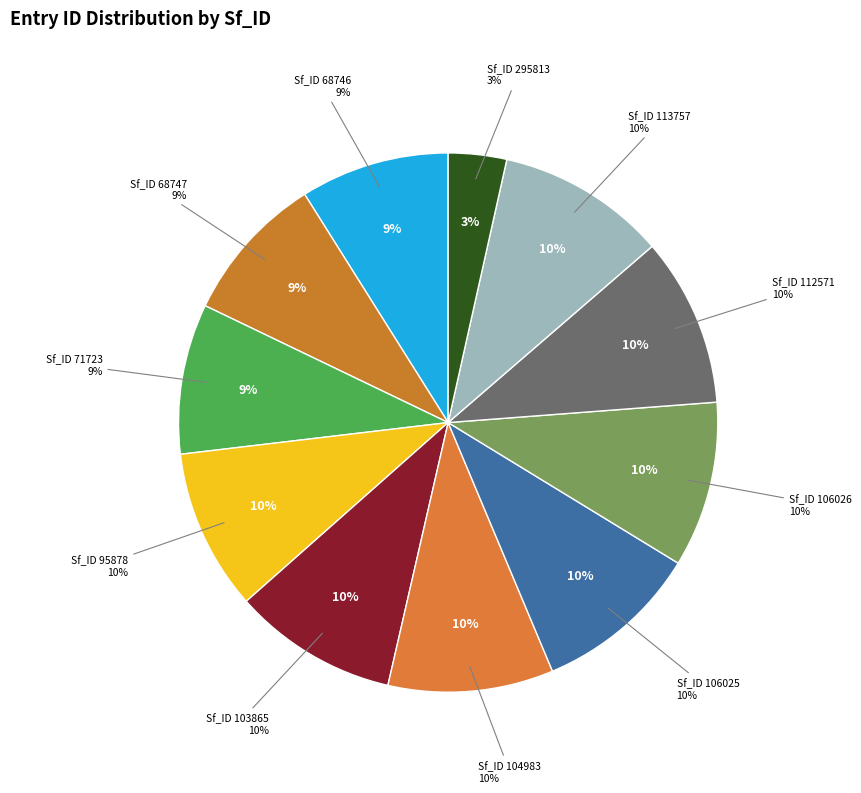

Is there a majority slice in this chart?

No